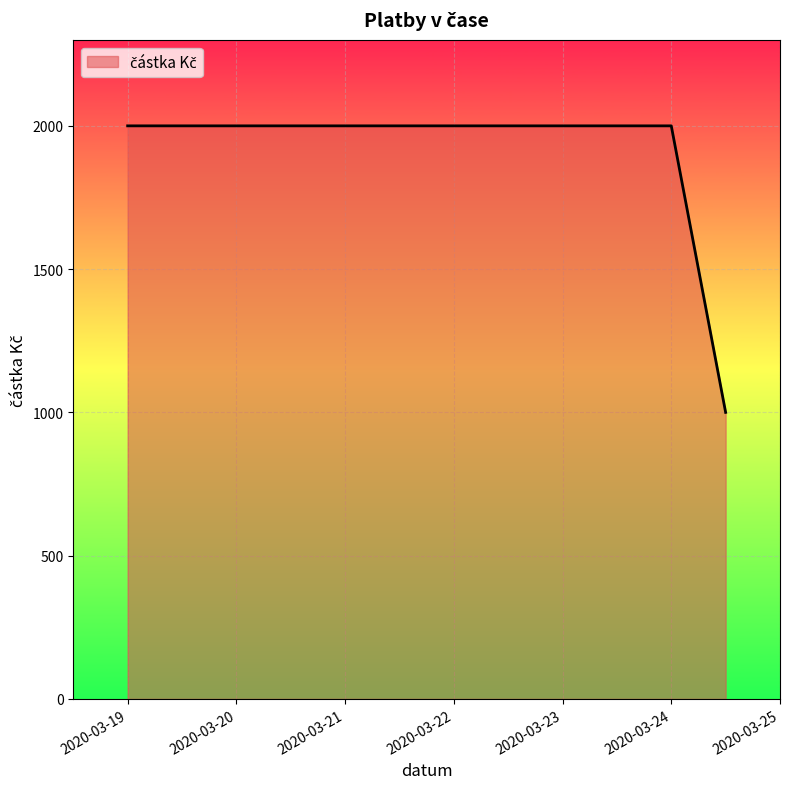

How many distinct data groups are displayed?

1